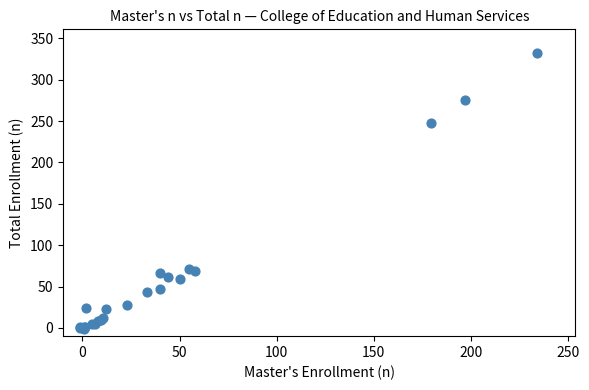

What Y value in the scatter plot is closest to 165?

247.6